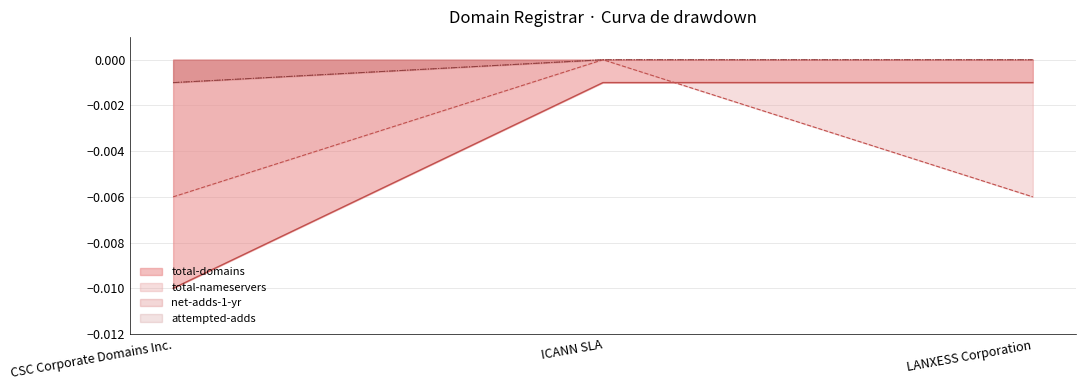

What are all the series names shown in the legend?

total-domains, total-nameservers, net-adds-1-yr, attempted-adds